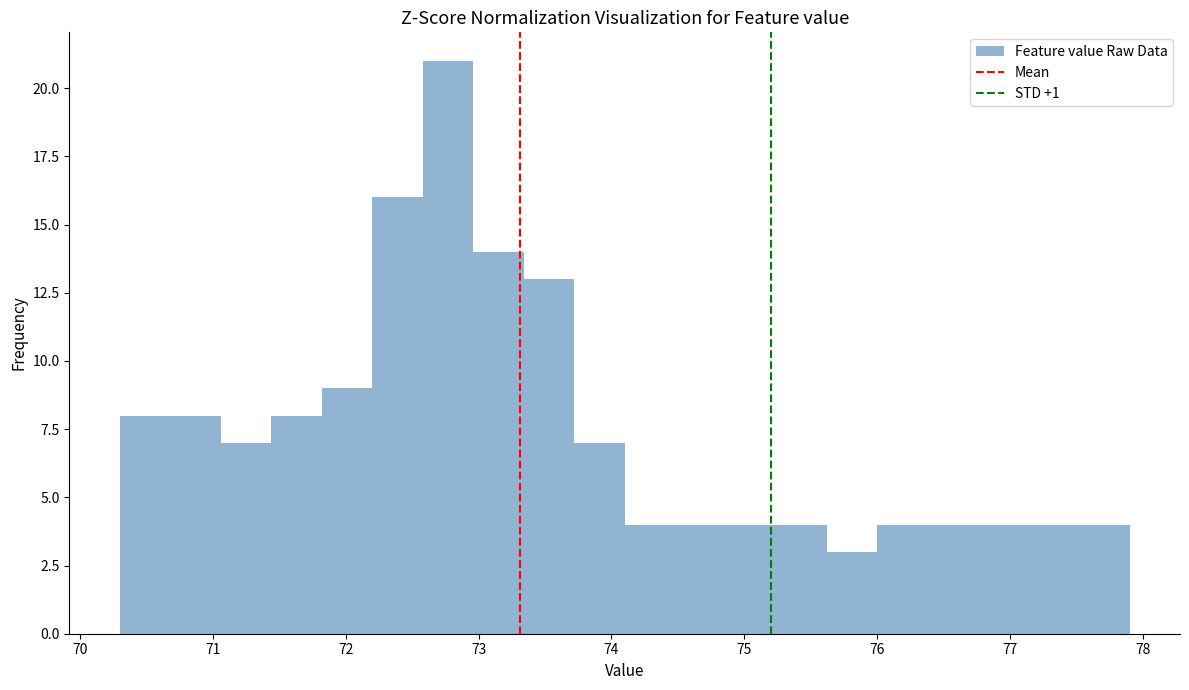

Read against the x-axis, roughly where is the centre of the tallest bar?

72.8